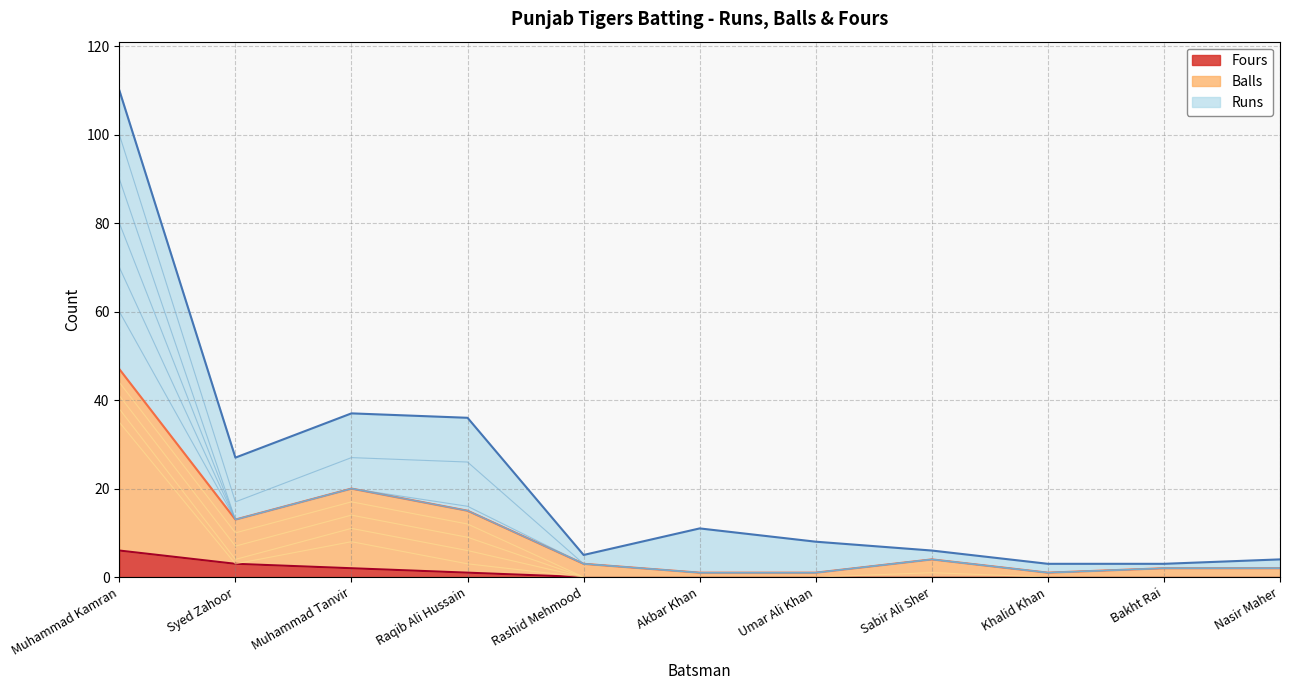

What is the label of the 4th point from the right?

Sabir Ali Sher